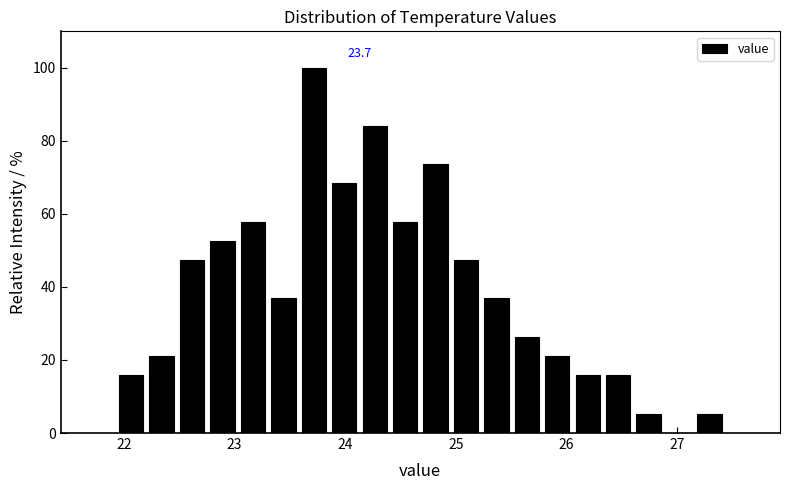

Read against the x-axis, roughly where is the centre of the tallest bar?

23.7